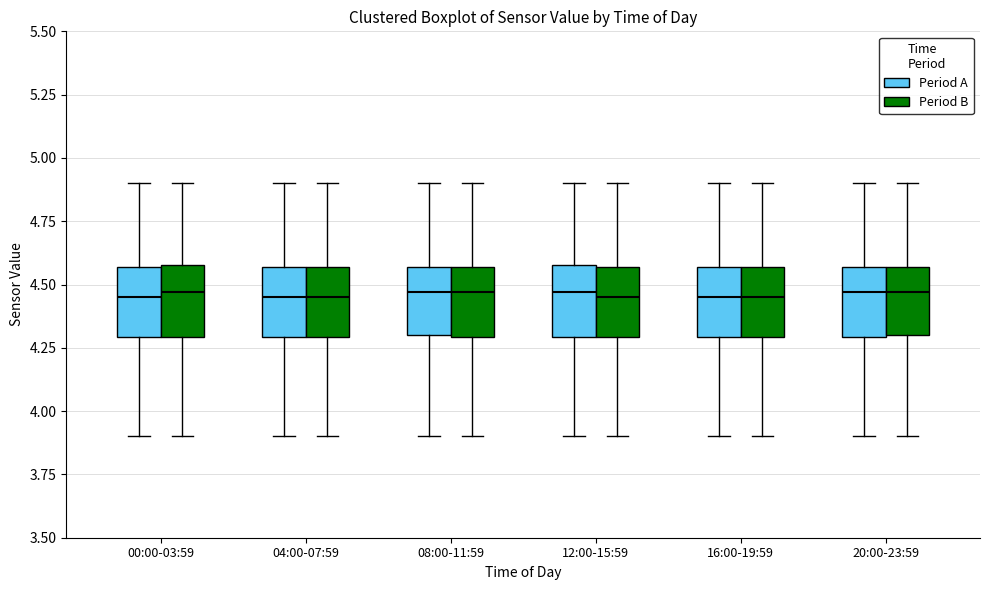

Where does the median line of the box for 20:00-23:59 (Period B) sit on the y-axis? The values are not printed on the chart, so give them approximately, as read against the axis.

4.45